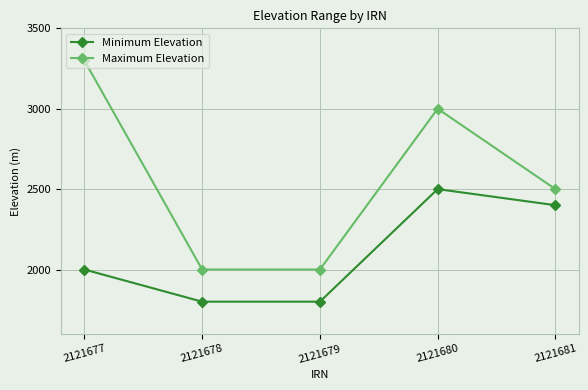

What is the average value of the Maximum Elevation series?

2560